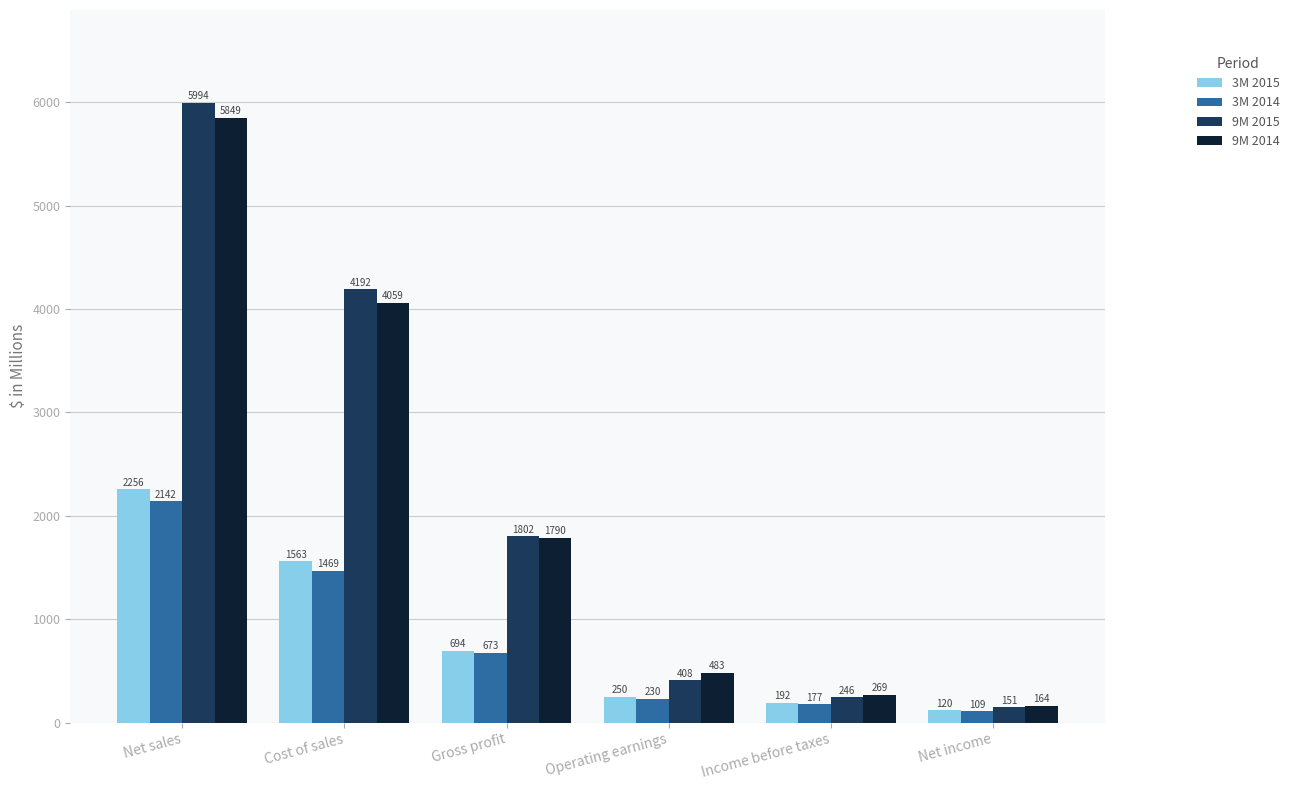

Are the bars grouped side by side (vs. stacked)?

Yes